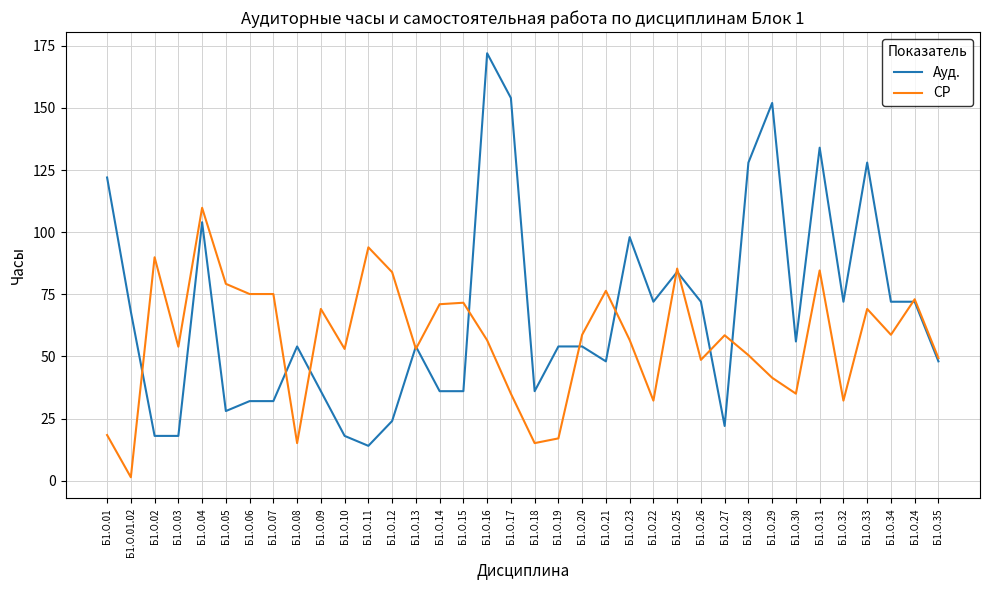

The value of СР at Б1.О.32 is 32.2. True or false?

True